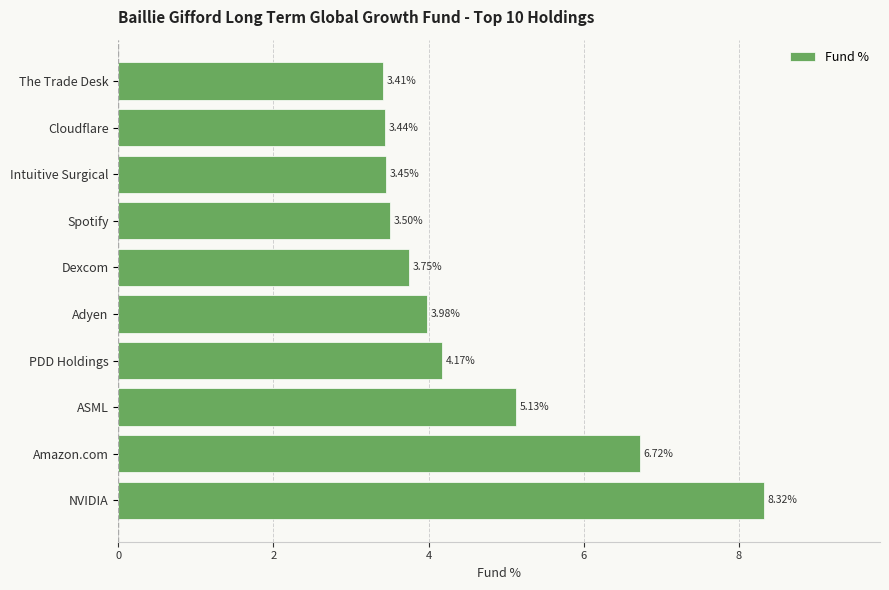

What is the sum of all values?

45.9